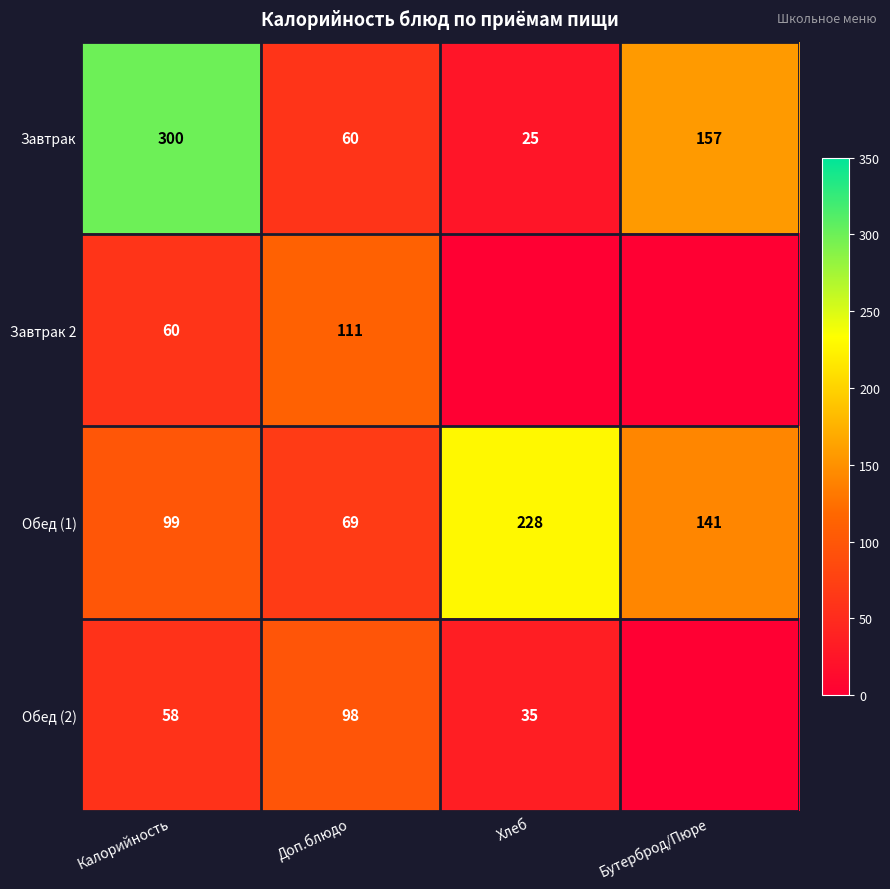

The Обед (1) series shows 120 at Доп.блюдо. True or false?

False